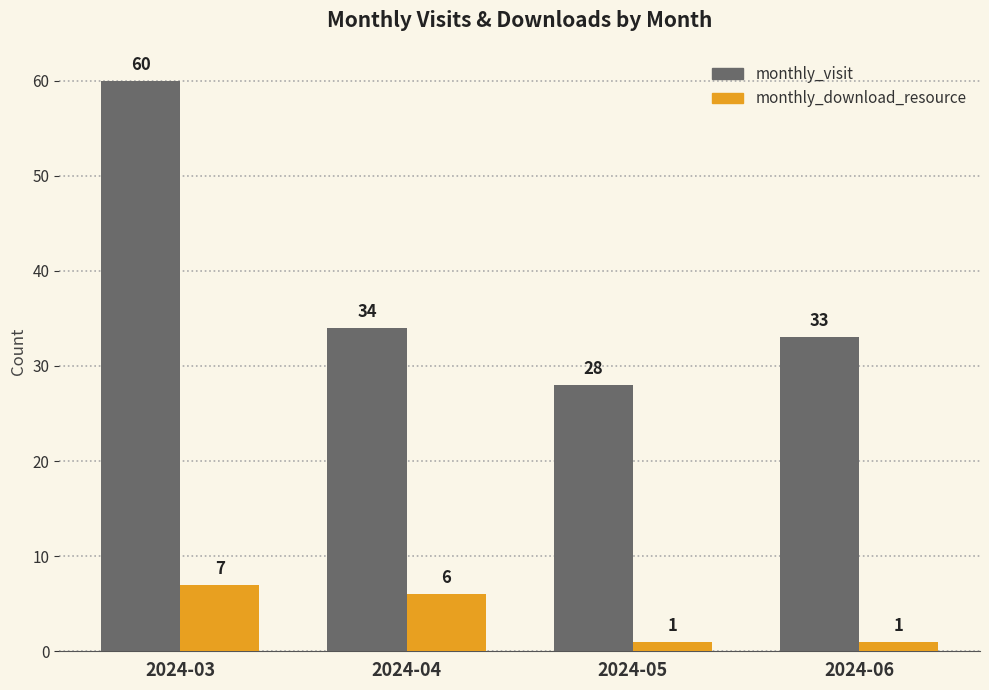

Reading left to right, list all the values displayed in this chart.

monthly_visit: 60	34	28	33
monthly_download_resource: 7	6	1	1